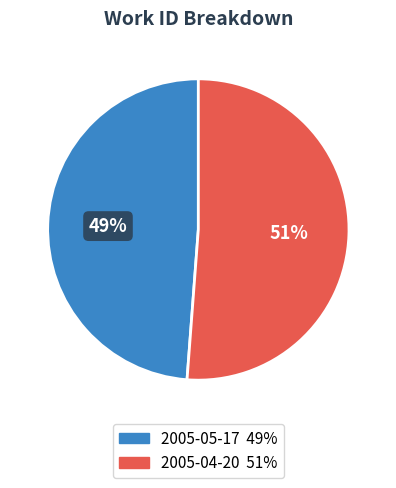

Do 2005-05-17 and 2005-04-20 together represent more than half of the pie?

Yes